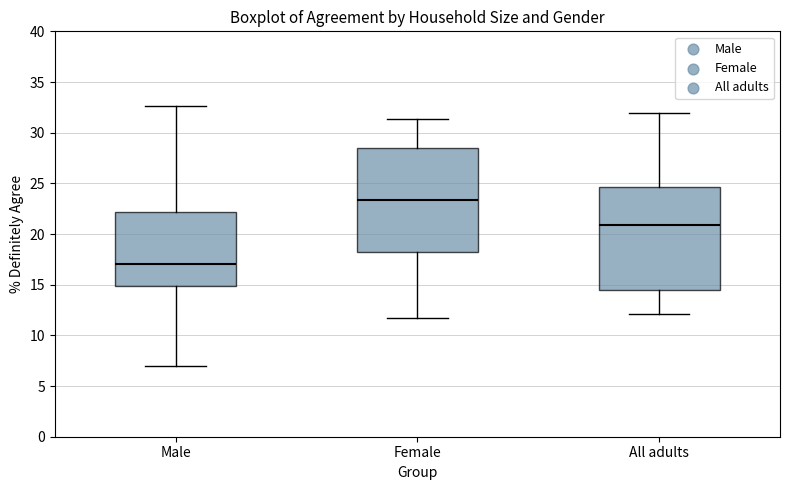

Which box's median line is the lowest?

Male